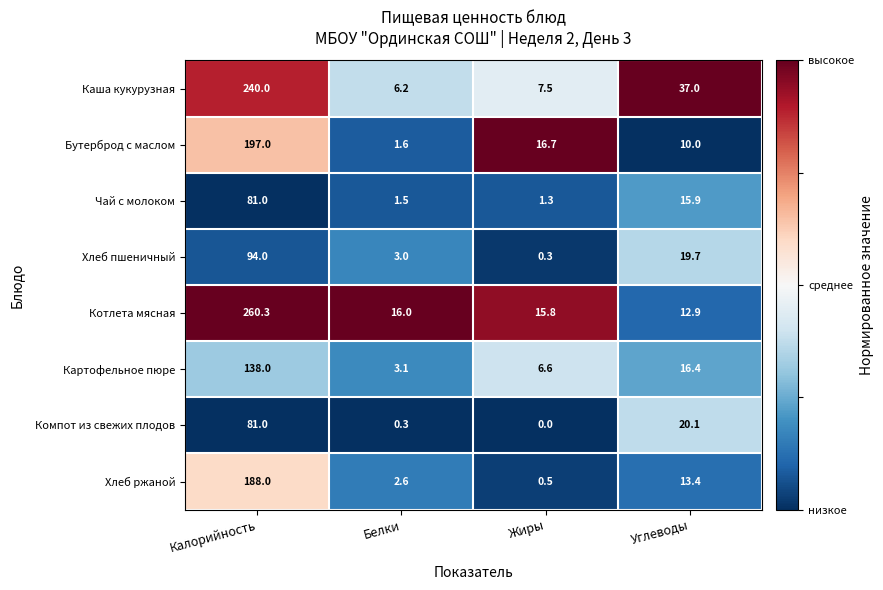

What is the highest value of the Каша кукурузная series?

240.0